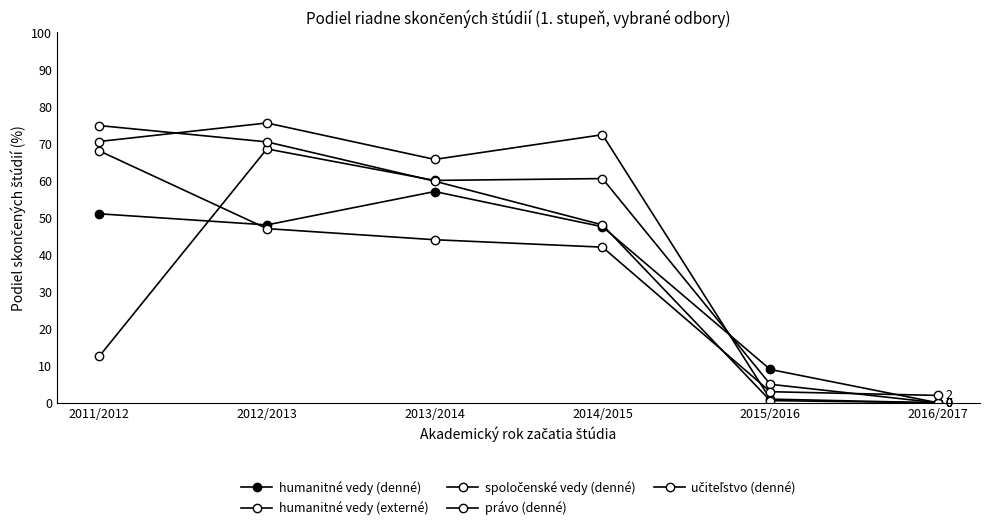

True or false: humanitné vedy (externé) has a value of 60.0 at 2013/2014.

True